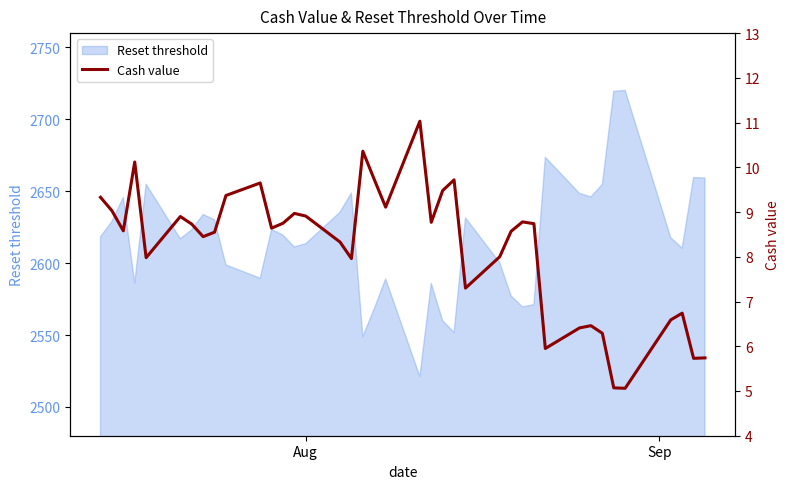

Is it true that the value at 21 is 15.4?

False